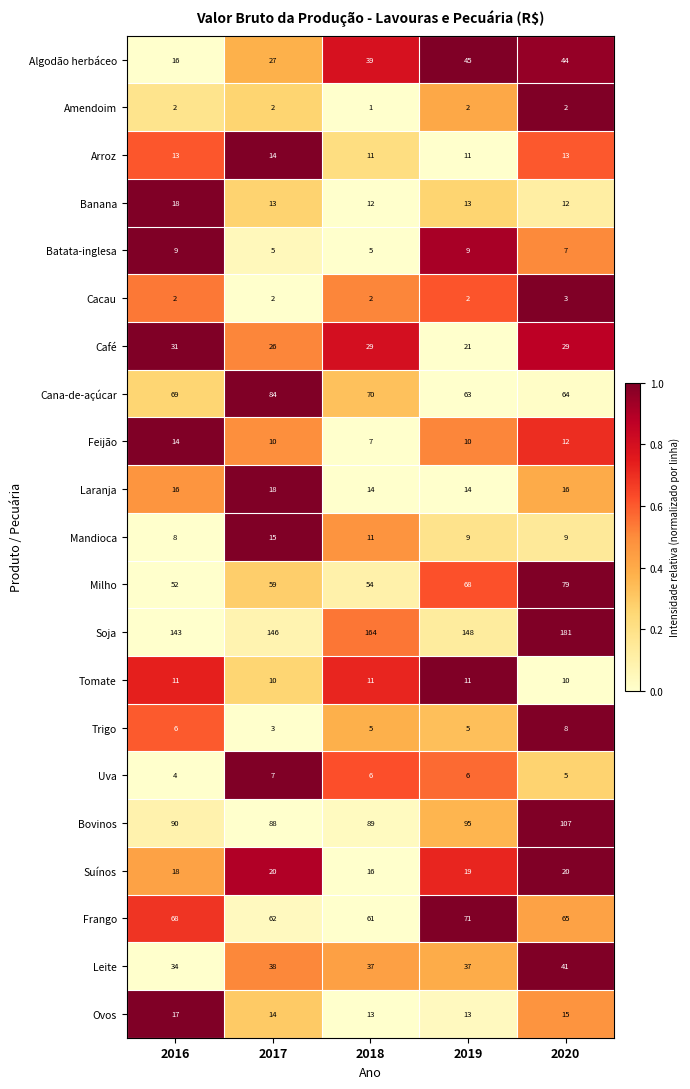

At which label does Algodão herbáceo reach its peak?

2019